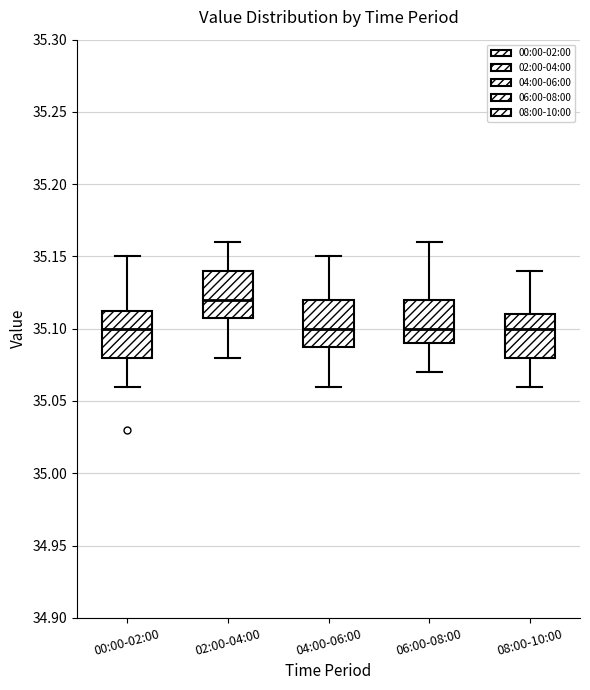

Reading left to right, transcribe this box plot: for each box, give where its median line is, the range the box spans, and where its two whiskers end, as read against the y-axis. The values are not printed on the chart, so give them approximately, as read against the axis.

00:00-02:00: median 35.100, box 35.080 to 35.115, whiskers 35.060 to 35.150
02:00-04:00: median 35.120, box 35.110 to 35.140, whiskers 35.080 to 35.160
04:00-06:00: median 35.100, box 35.090 to 35.120, whiskers 35.060 to 35.150
06:00-08:00: median 35.100, box 35.090 to 35.120, whiskers 35.070 to 35.160
08:00-10:00: median 35.100, box 35.080 to 35.110, whiskers 35.060 to 35.140